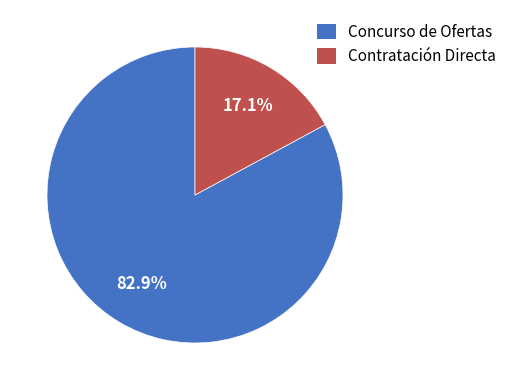

What percentage do Concurso de Ofertas and Contratación Directa together represent?

100.0%